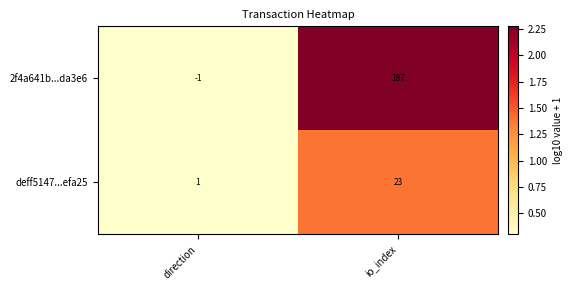

True or false: deff5147...efa25 has a value of 30 at io_index.

False